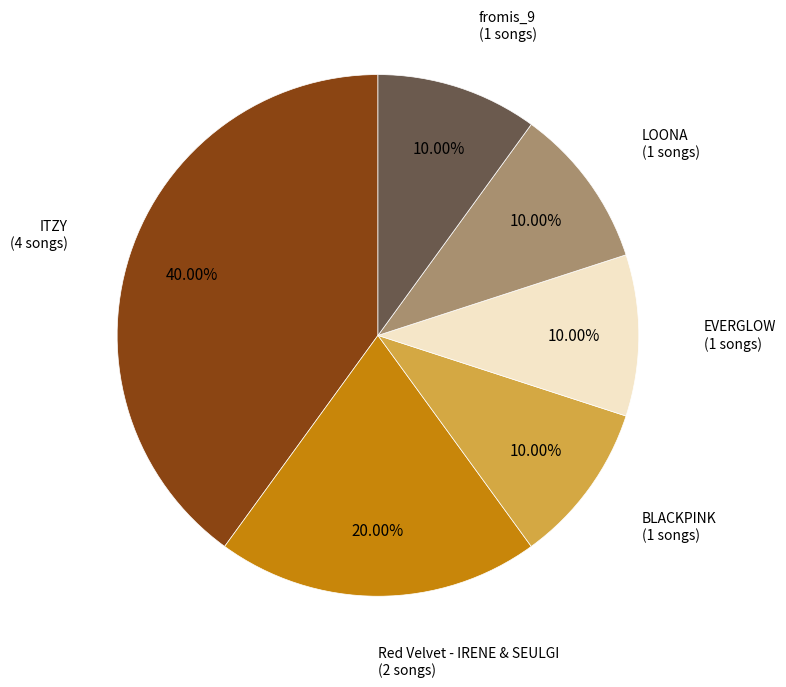

To the nearest percent, what portion does Red Velvet - IRENE & SEULGI represent?

20%